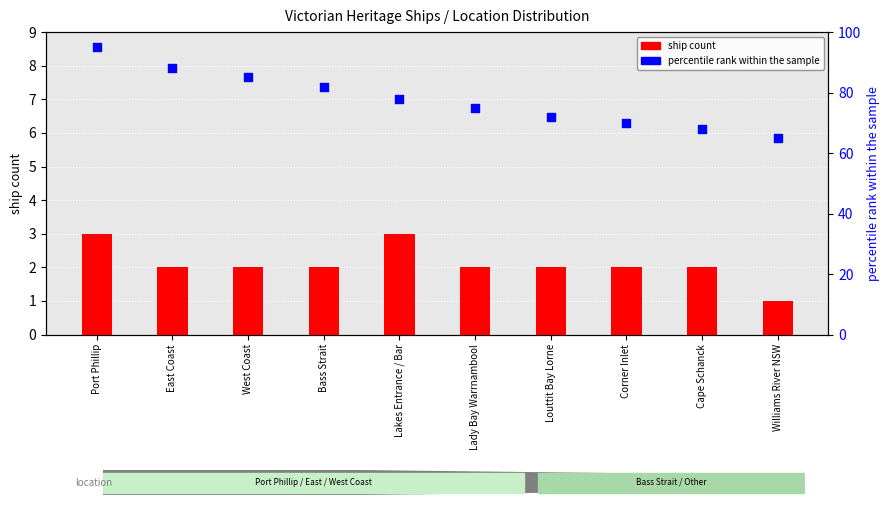

At which category is the sum across all series the highest?

Port Phillip